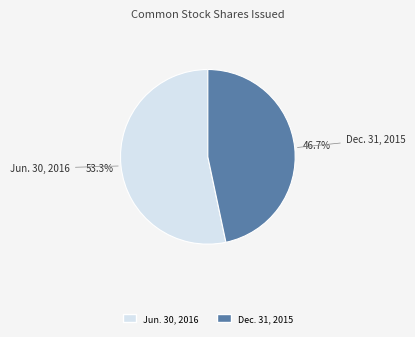

To the nearest percent, what is the difference between the largest and smallest slice percentages?

7%